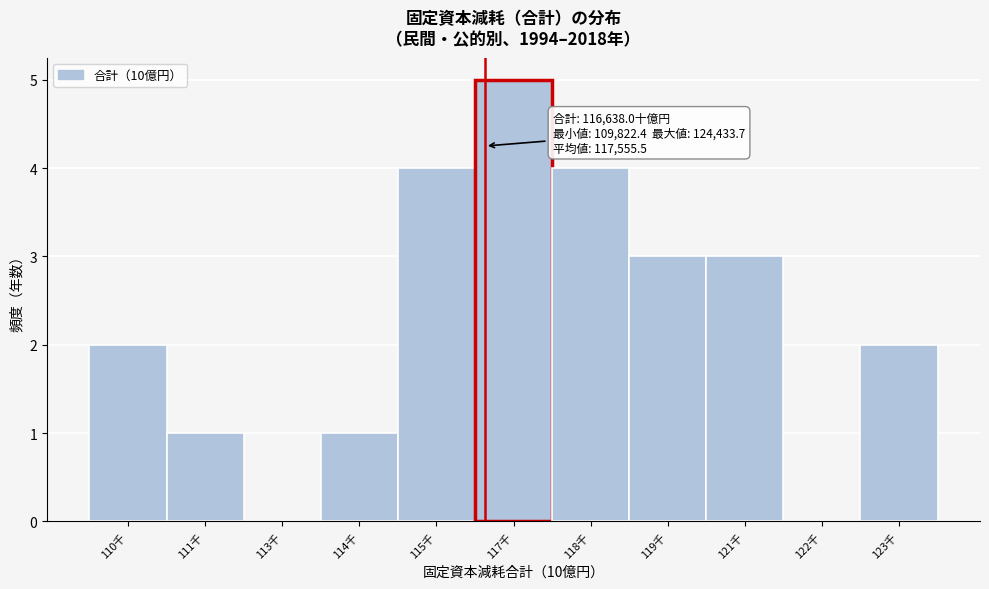

Reading right to left, transcribe all the data shown in this chart.

123千=2	122千=0	121千=3	119千=3	118千=4	117千=5	115千=4	114千=1	113千=0	111千=1	110千=2